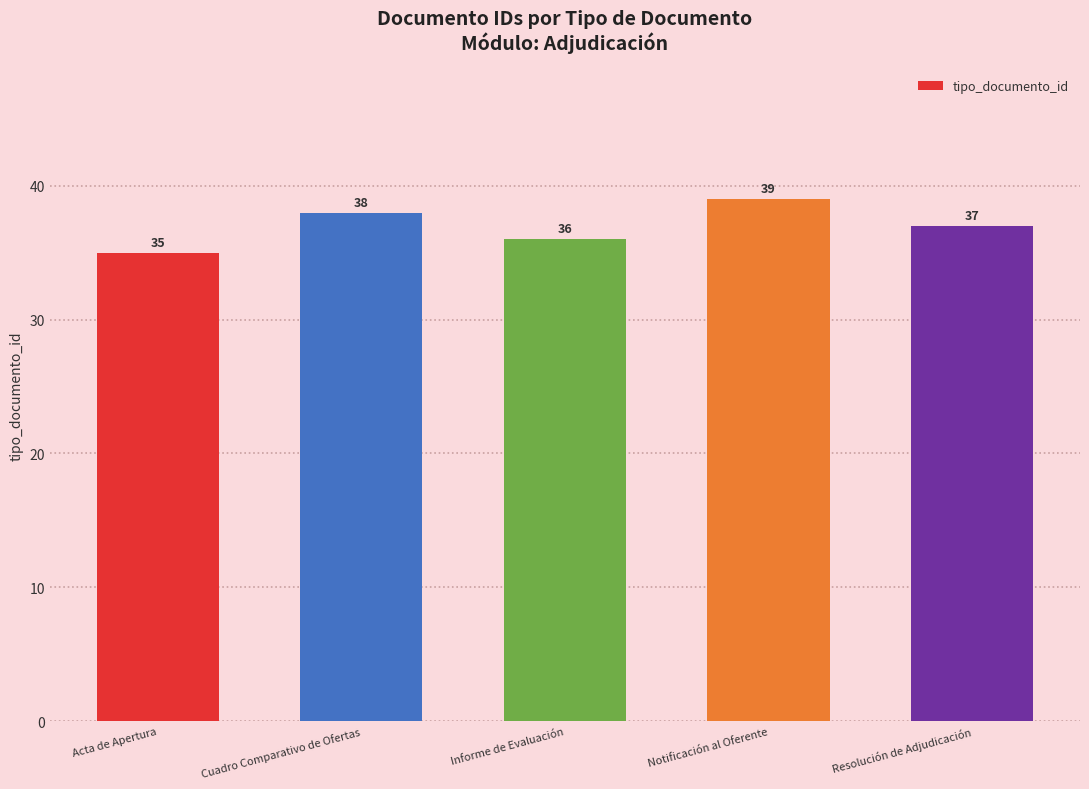

What is the difference between the second highest and second lowest values?

2